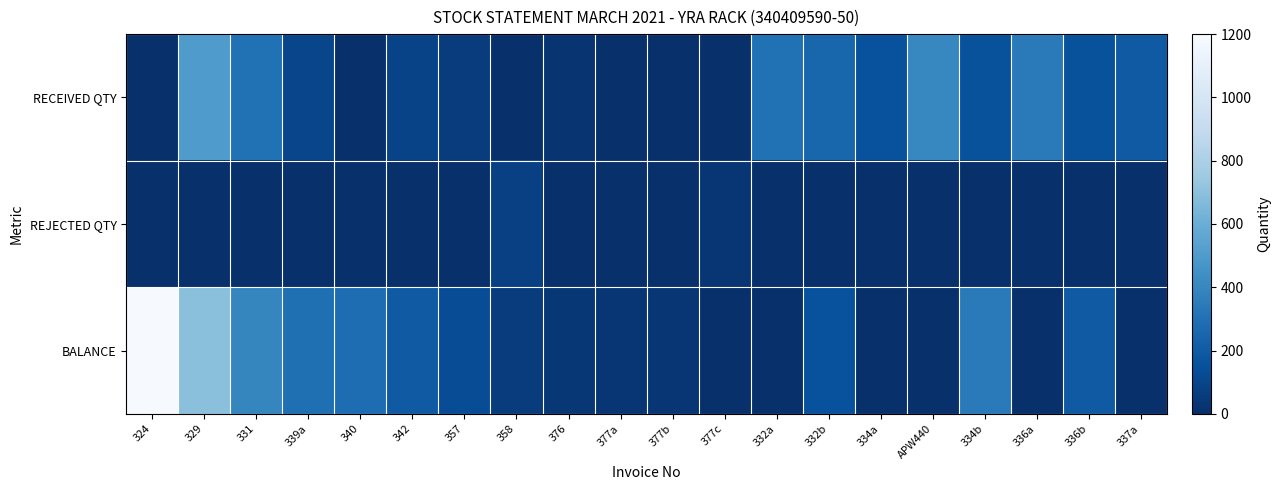

How many categories are shown in the chart?

20